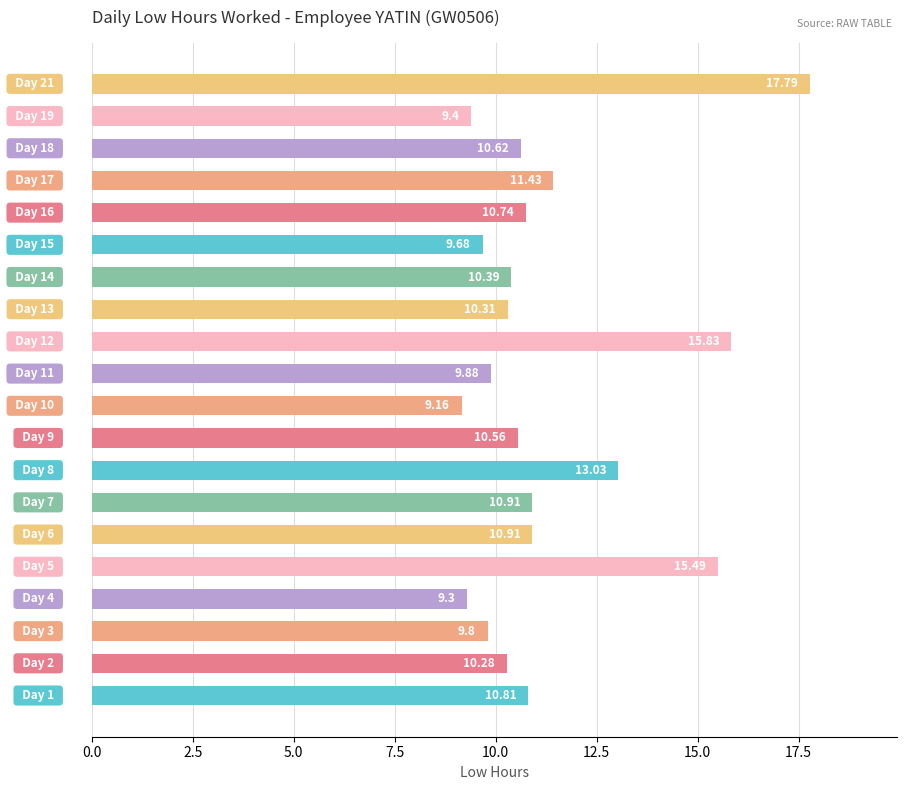

What is the sum of all values?

226.3